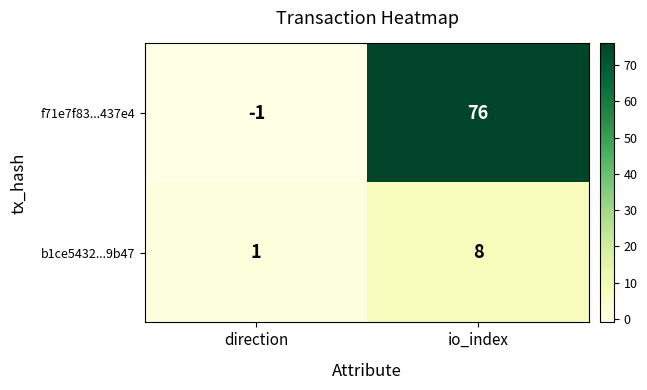

Reading left to right, transcribe all the data shown in this chart.

f71e7f83...437e4: -1	76
b1ce5432...9b47: 1	8